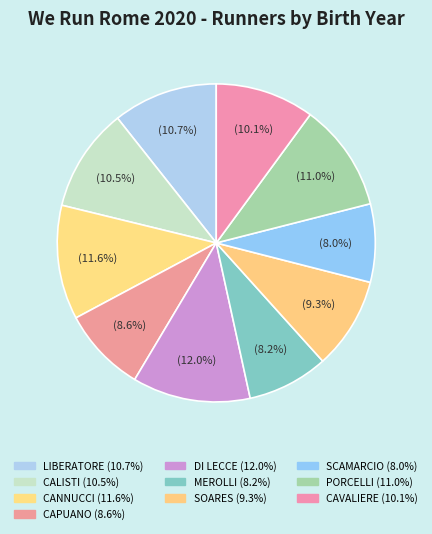

Which slice is the smallest?

SCAMARCIO